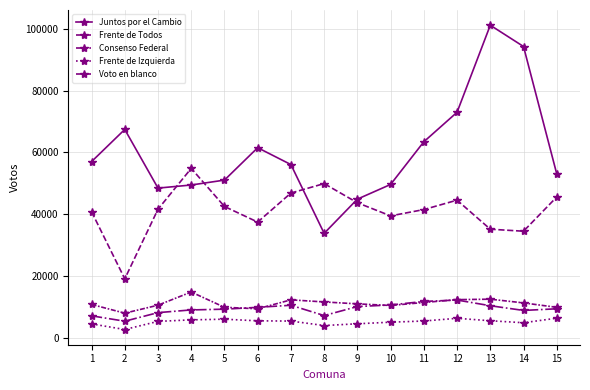

Does the chart have visible grid lines?

Yes